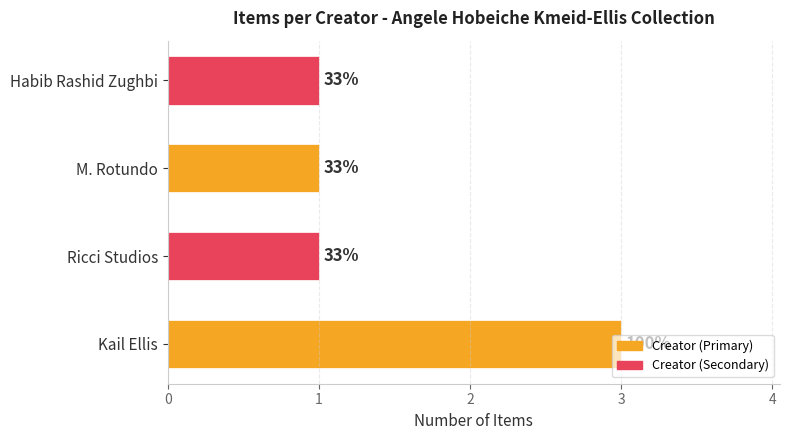

How many bars are there in total?

4